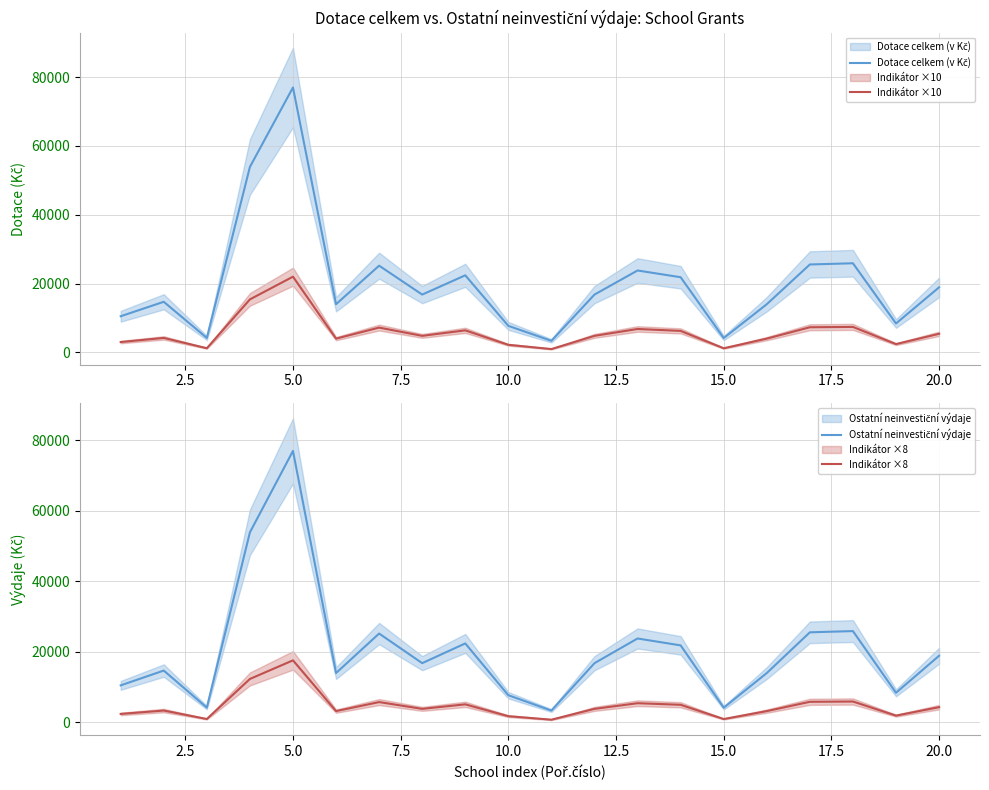

What is the minimum value for Indikátor ×10?

960